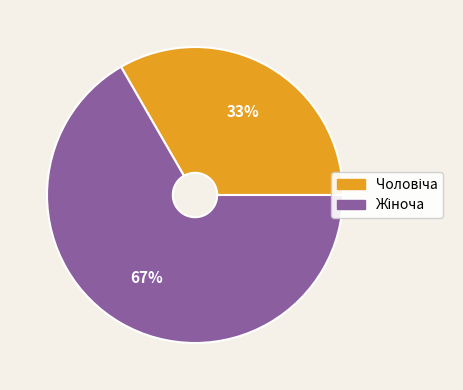

Is there a majority slice in this chart?

Yes